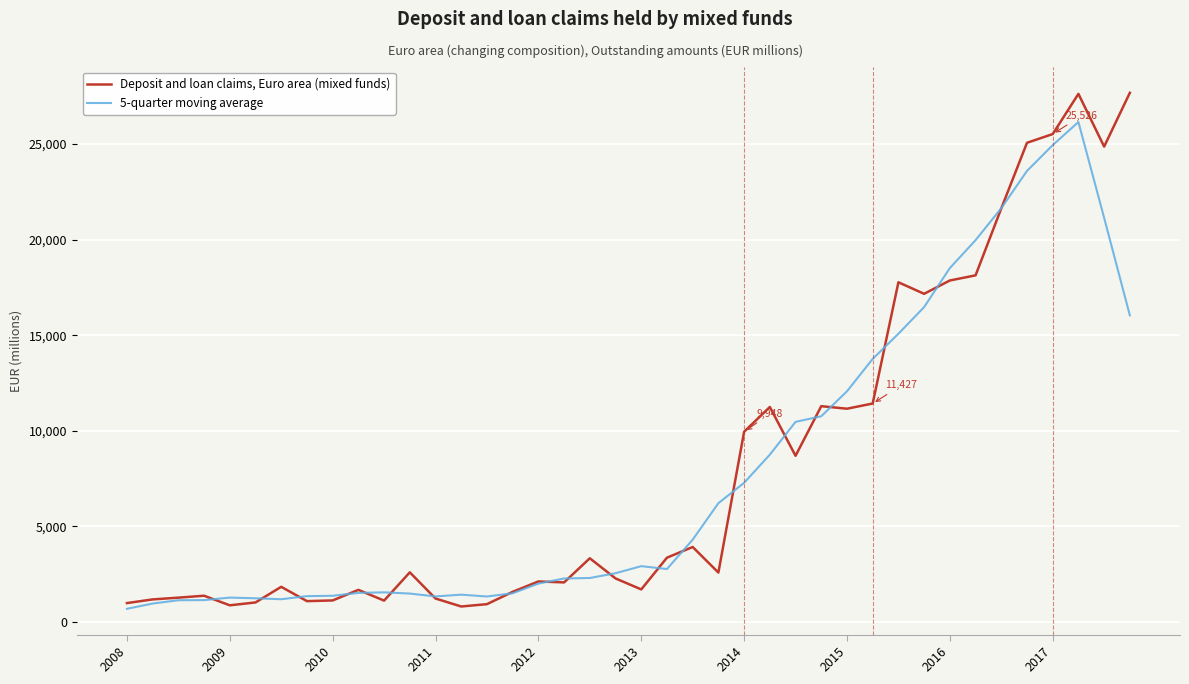

What is the average value of the Deposit and loan claims, Euro area (mixed funds) series?

8227.5